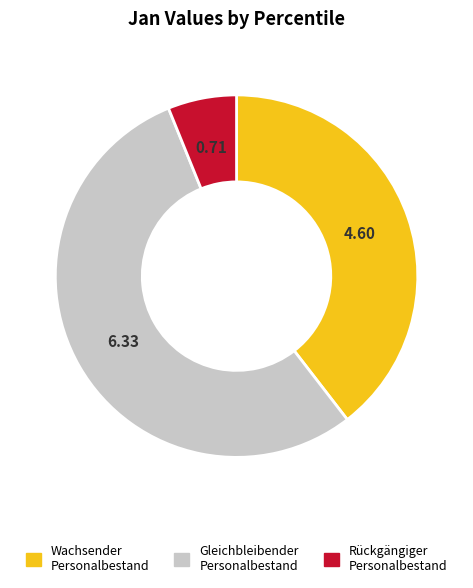

Is there any slice that represents more than half of the pie?

Yes